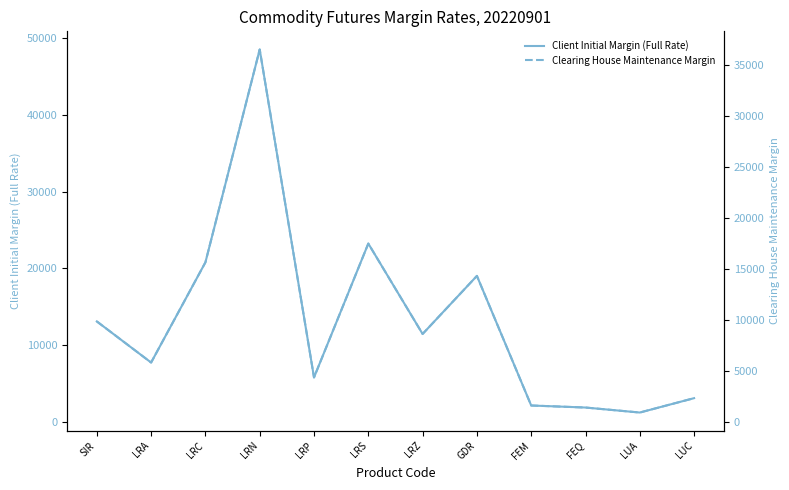

What are all the series names shown in the legend?

Client Initial Margin (Full Rate), Clearing House Maintenance Margin